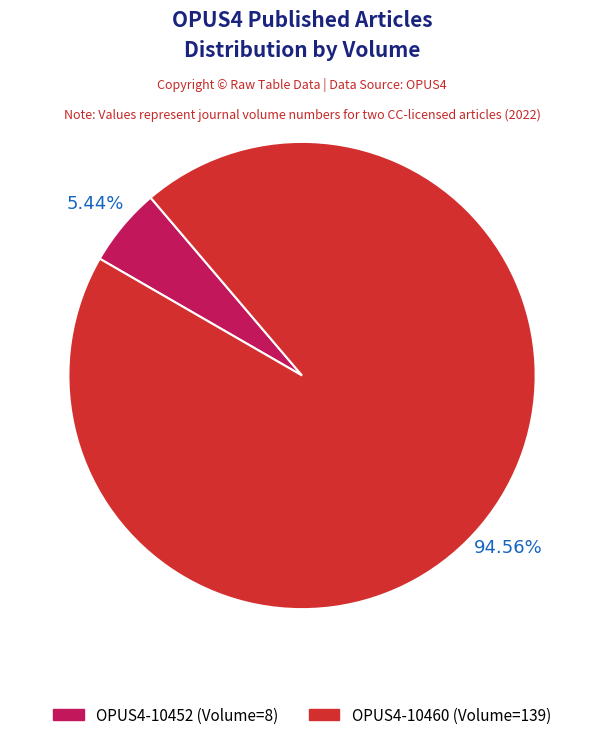

True or false: OPUS4-10452 accounts for 5% of the total.

True